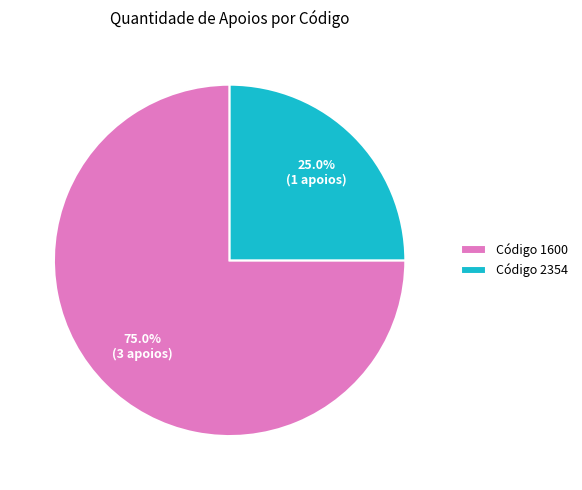

Approximately how many times larger is the value at Código 2354 compared to Código 1600?

0.3